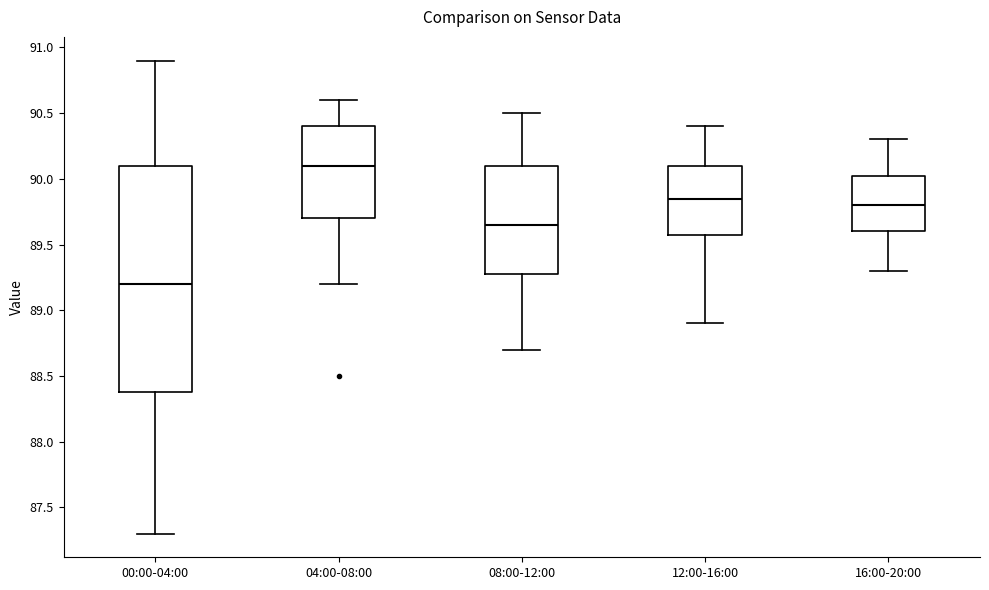

Where is the lower edge of the box for 00:00-04:00 on the y-axis? The values are not printed on the chart, so give them approximately, as read against the axis.

88.40